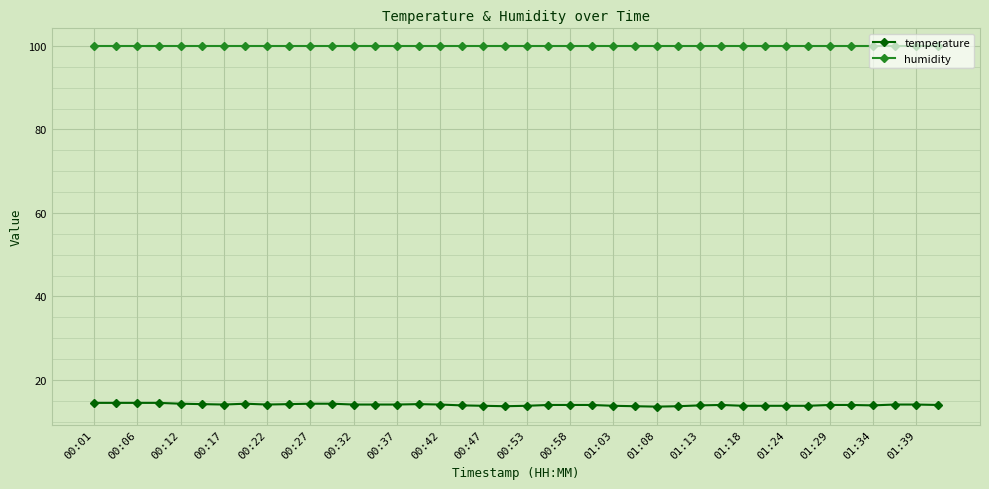

List the series in order of their overall mean, highest first.

humidity, temperature